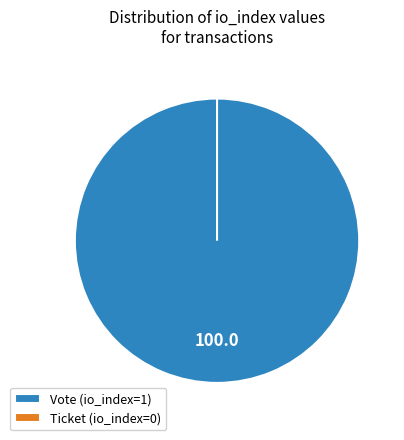

Does any single category account for the majority?

Yes